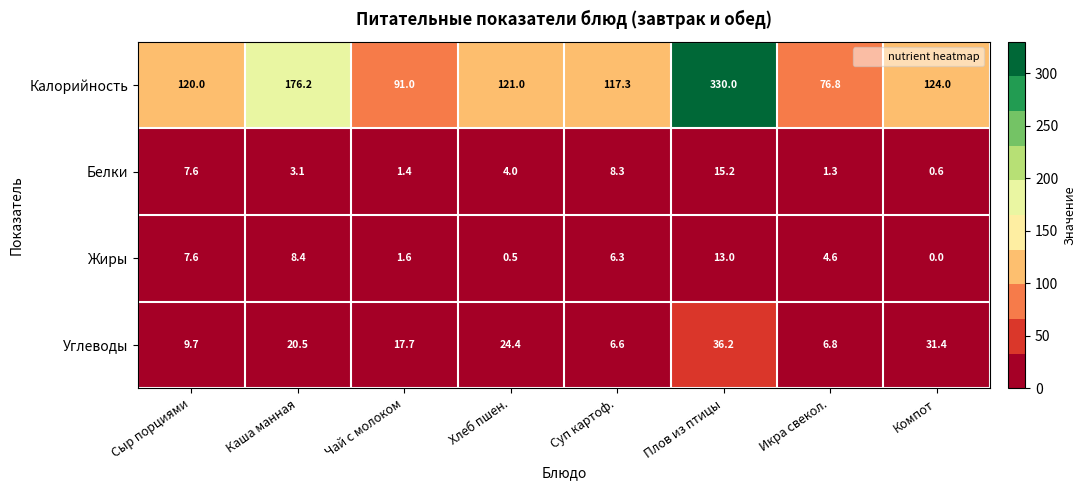

At which label is Жиры closest to 6?

Суп картоф.